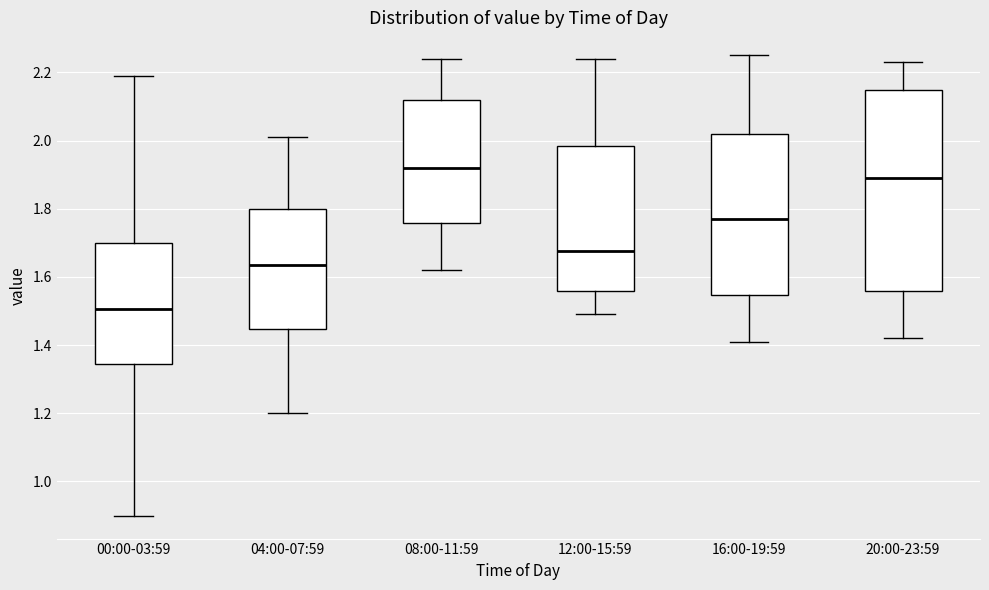

Reading left to right, read every box against the y-axis: the position of its median line, the range the box covers, and the ends of its whiskers. The values are not printed on the chart, so give them approximately, as read against the axis.

00:00-03:59: median 1.50, box 1.34 to 1.70, whiskers 0.90 to 2.20
04:00-07:59: median 1.64, box 1.44 to 1.80, whiskers 1.20 to 2.02
08:00-11:59: median 1.92, box 1.76 to 2.12, whiskers 1.62 to 2.24
12:00-15:59: median 1.68, box 1.56 to 1.98, whiskers 1.50 to 2.24
16:00-19:59: median 1.78, box 1.54 to 2.02, whiskers 1.42 to 2.26
20:00-23:59: median 1.90, box 1.56 to 2.14, whiskers 1.42 to 2.24